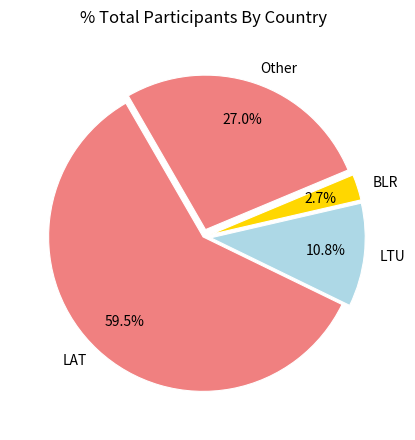

Count the number of slices in the pie.

4